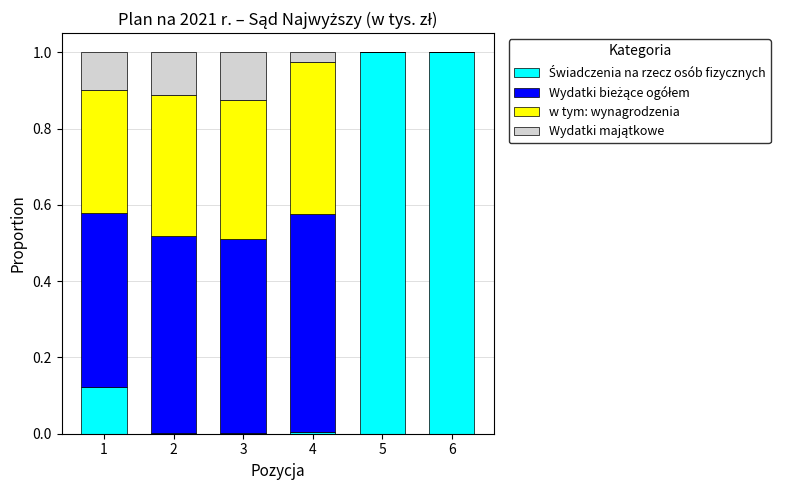

What is the total value across all series at 5?

1.0